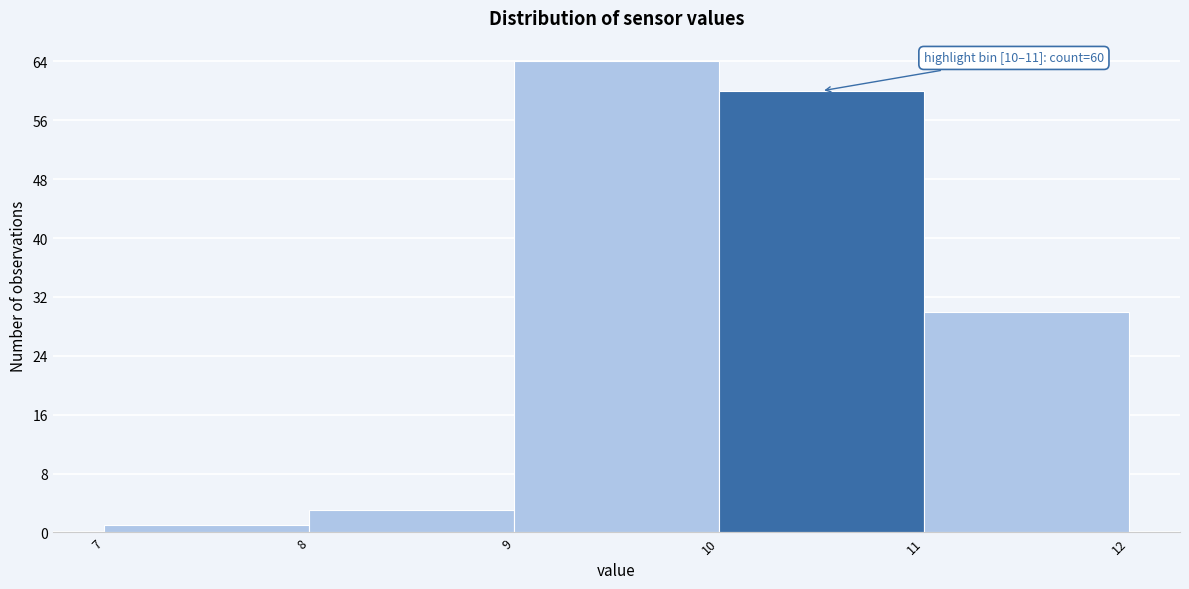

Over which range of the x-axis is the bar tallest?

9 to 10